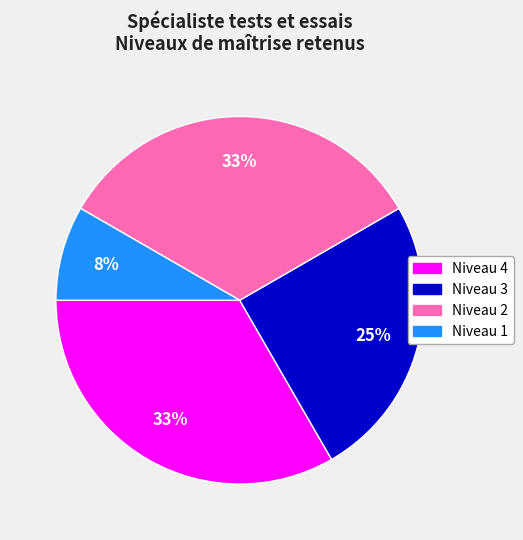

Which category has the smallest portion of the pie?

Niveau 1